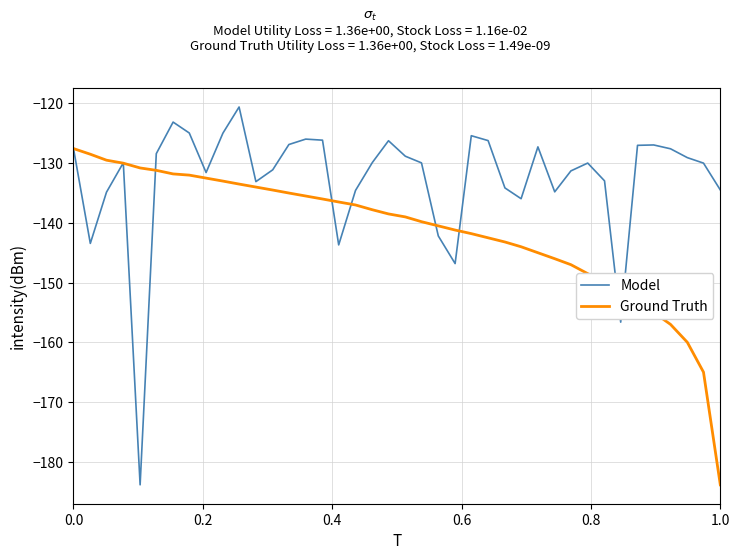

Is this an area chart (filled region under the line)?

No